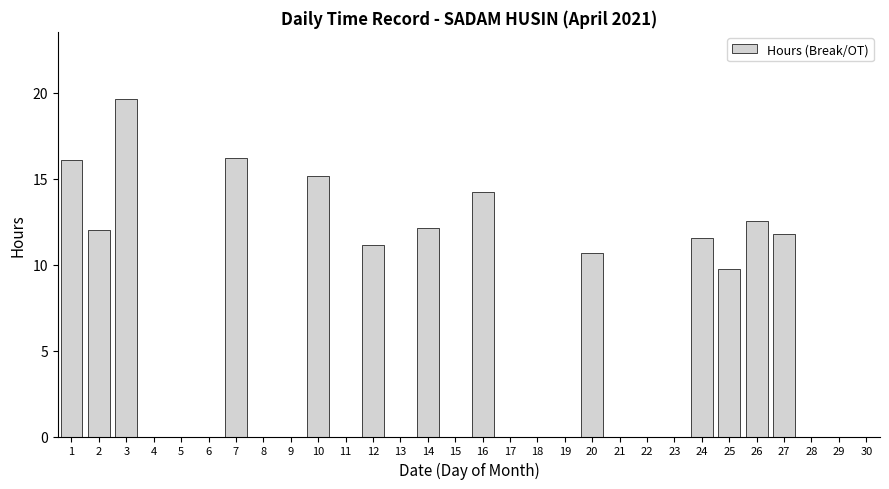

What is the change in value from 10 to 23?

-15.1